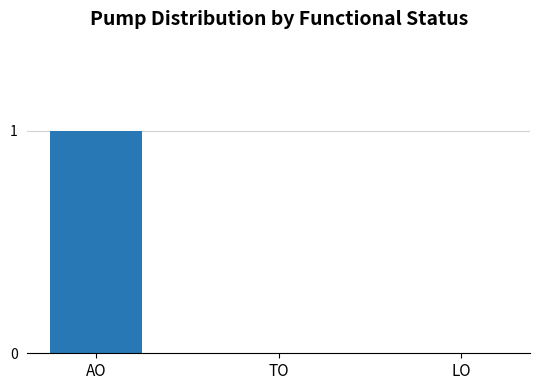

Are the bars horizontal?

No